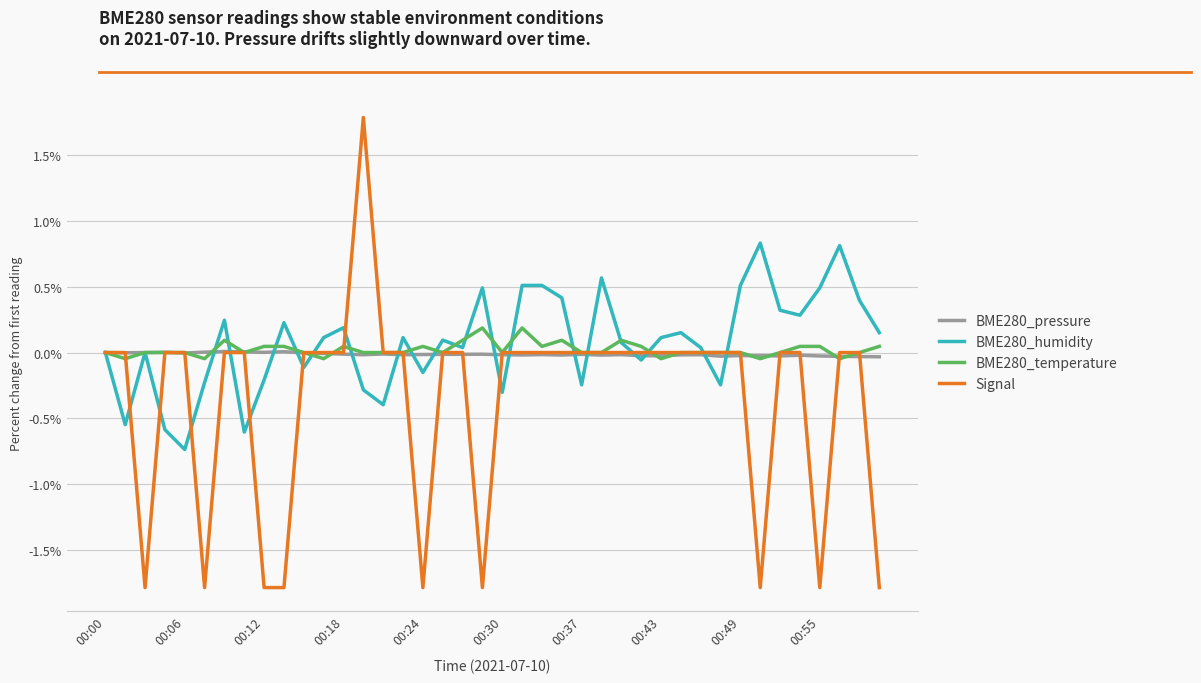

List the series in order of their peak value, lowest first.

BME280_pressure, BME280_temperature, BME280_humidity, Signal